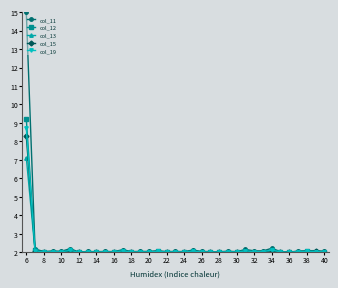

Is this an area chart (filled region under the line)?

No